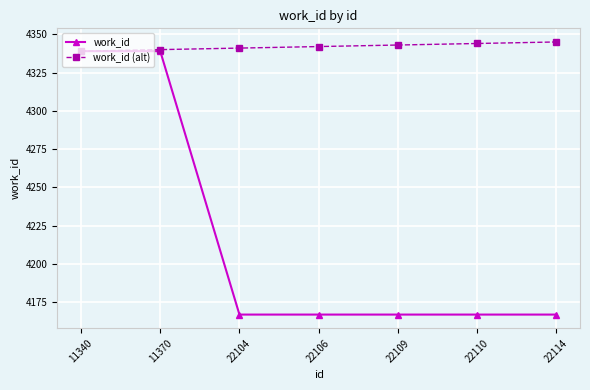

Reading left to right, what are all the values shown in this chart?

work_id: 11340=4339	11370=4339	22104=4167	22106=4167	22109=4167	22110=4167	22114=4167
work_id (alt): 11340=4339	11370=4340	22104=4341	22106=4342	22109=4343	22110=4344	22114=4345